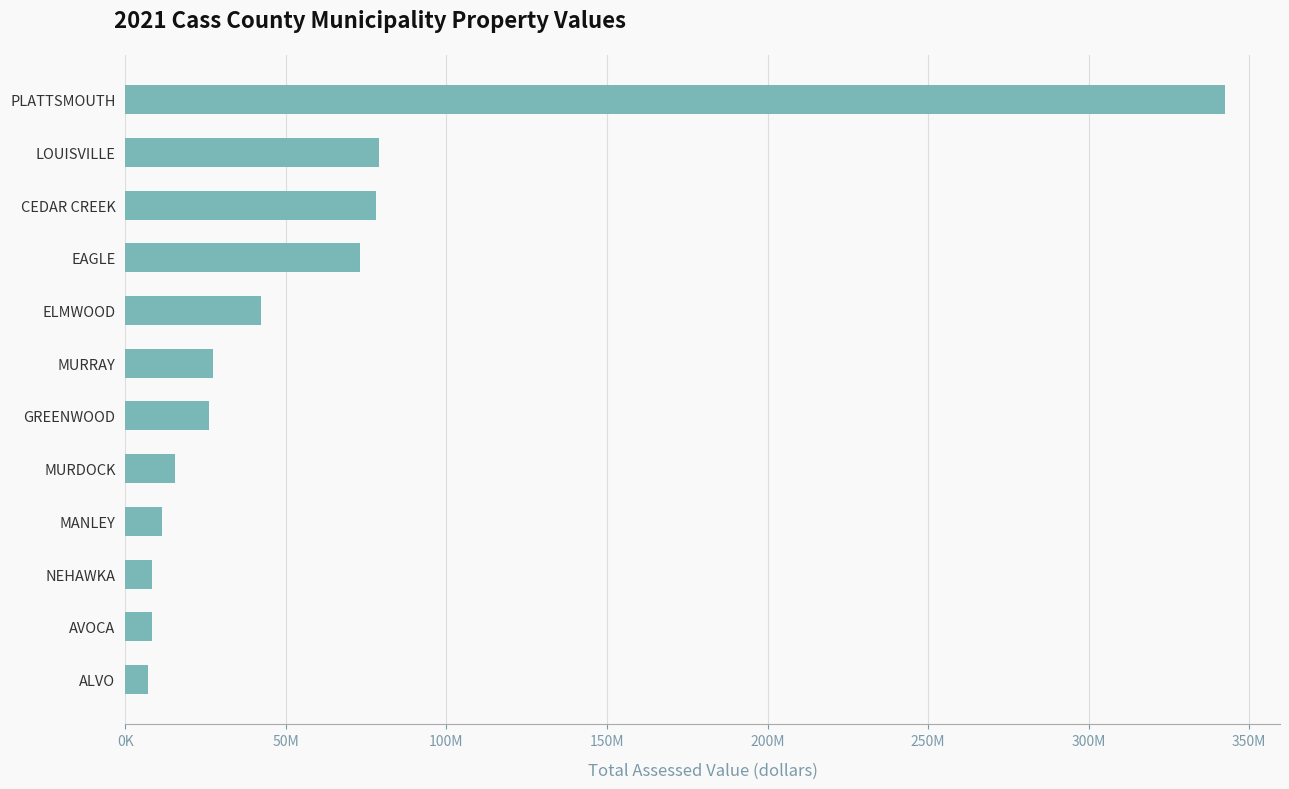

What is the maximum value shown in the chart?

342455025